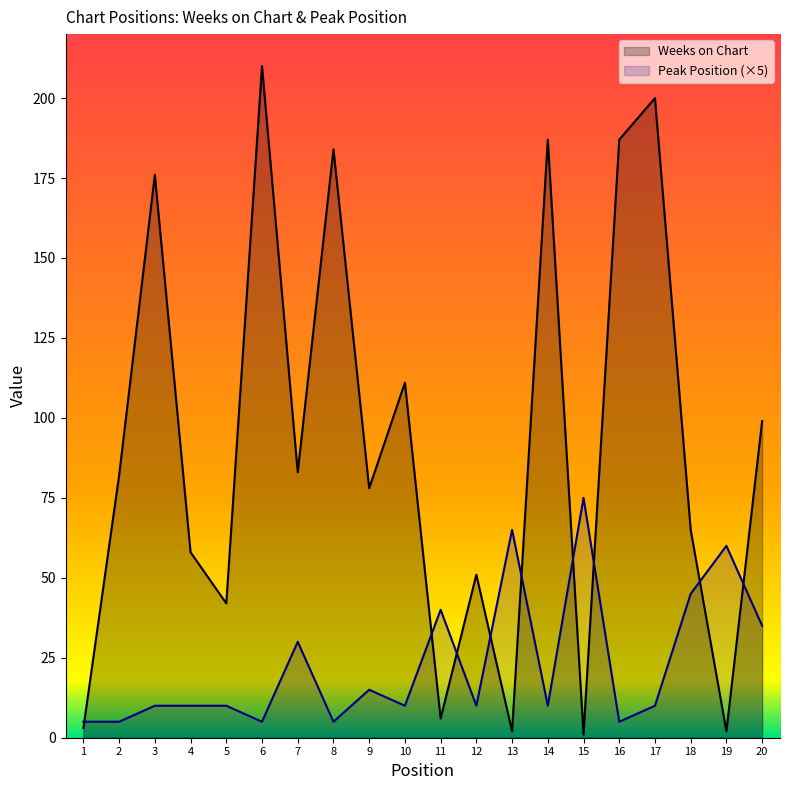

What is the value of the Weeks on Chart point at the 18th from the left?

65